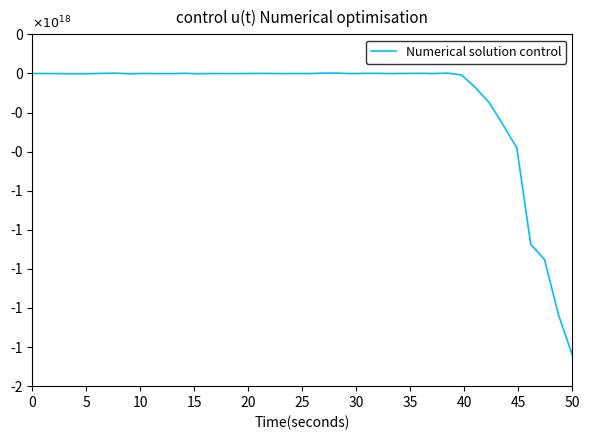

Does the chart display data point markers on the line(s)?

No